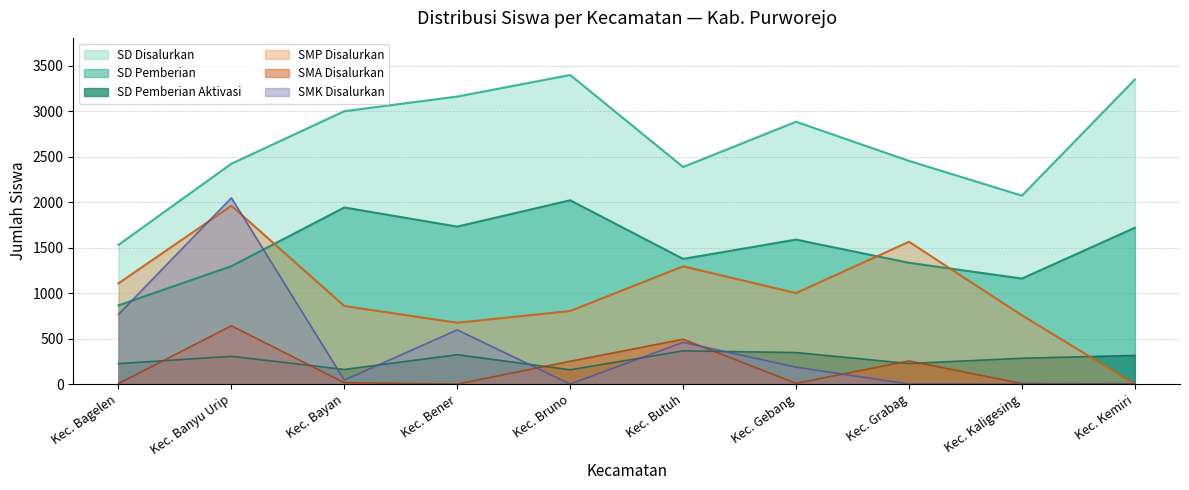

Does the chart display data point markers on the line(s)?

No